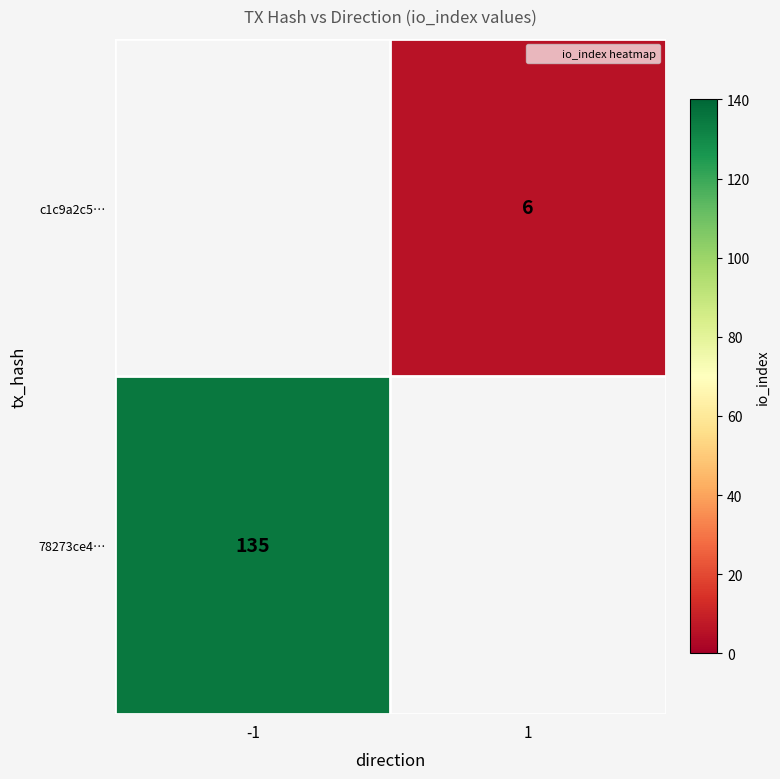

True or false: c1c9a2c5… has a value of 2 at 1.

False